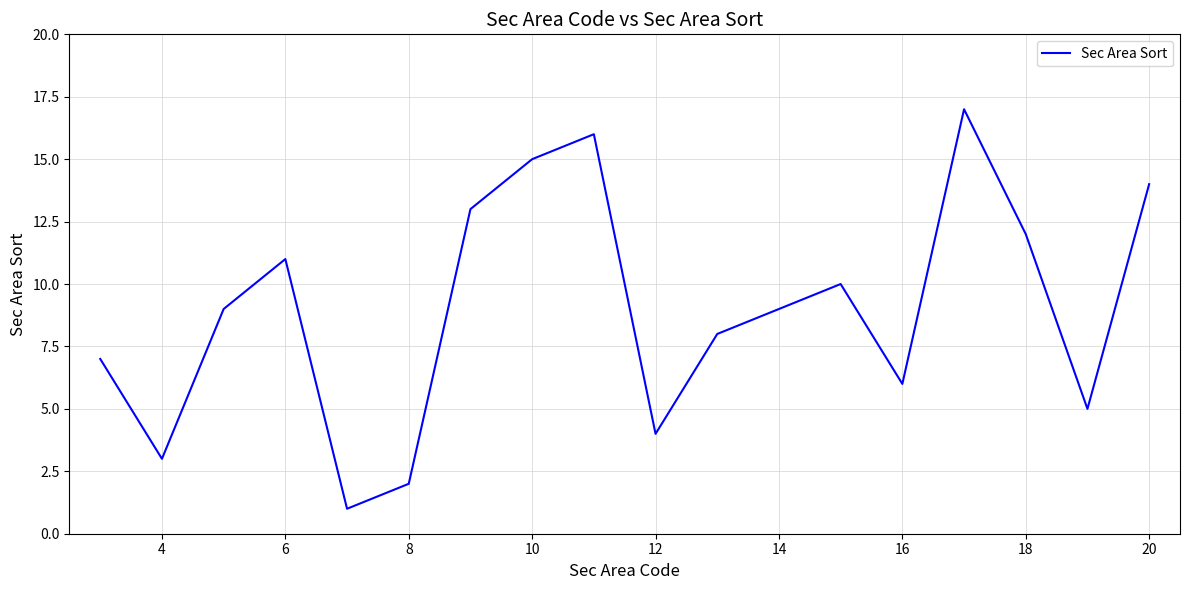

What is the maximum value shown in the chart?

17